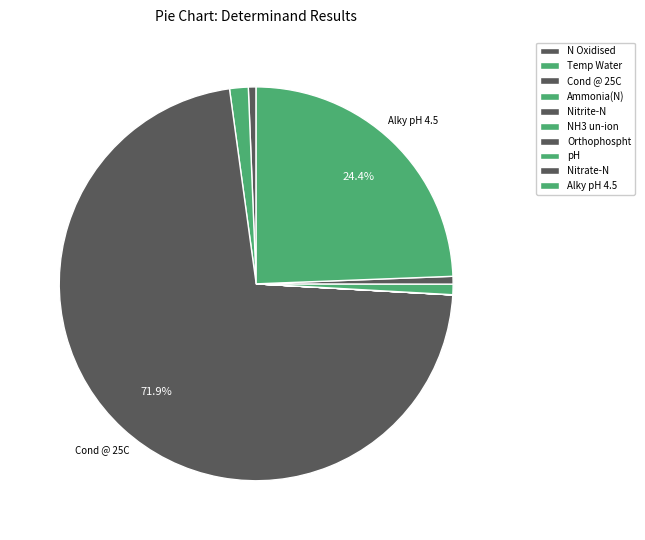

What is the largest slice in the pie chart?

Cond @ 25C